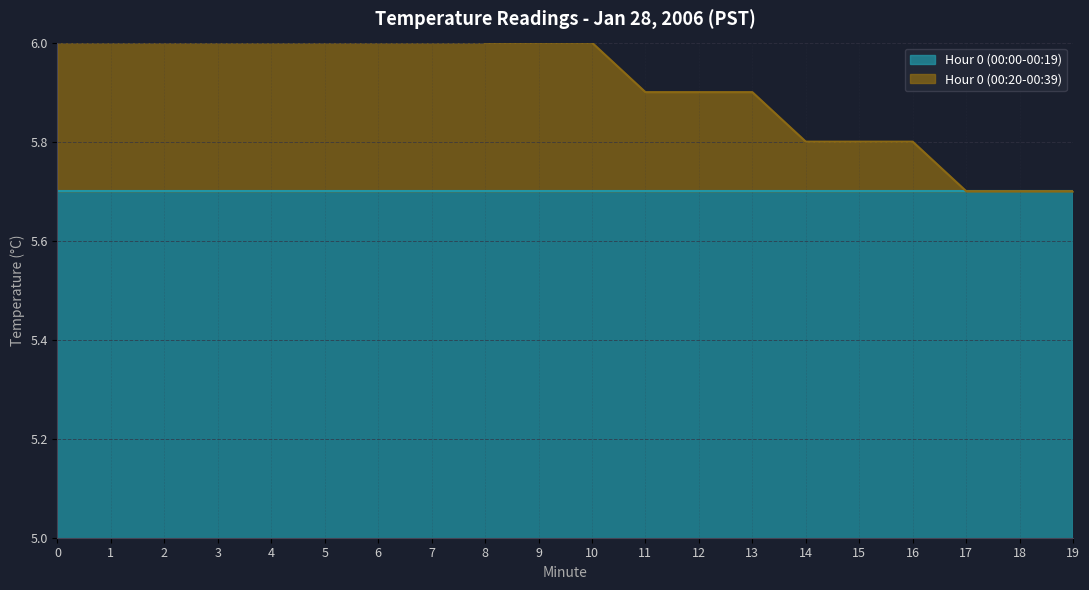

True or false: there are more than 0 points higher than both neighbors.

False